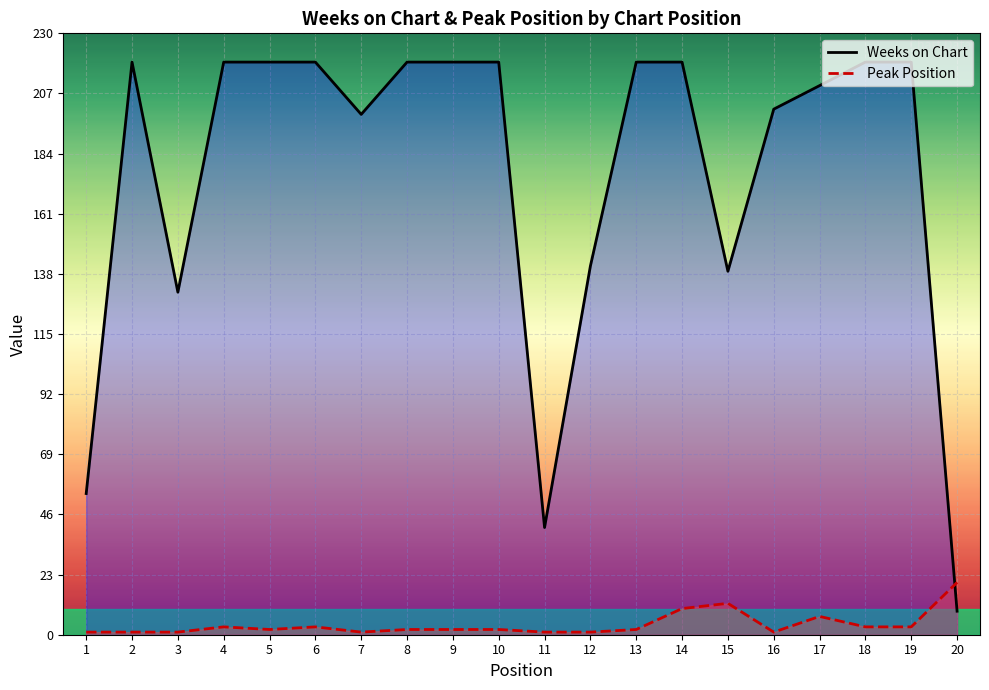

List the series in order of their overall mean, highest first.

Weeks on Chart, Peak Position